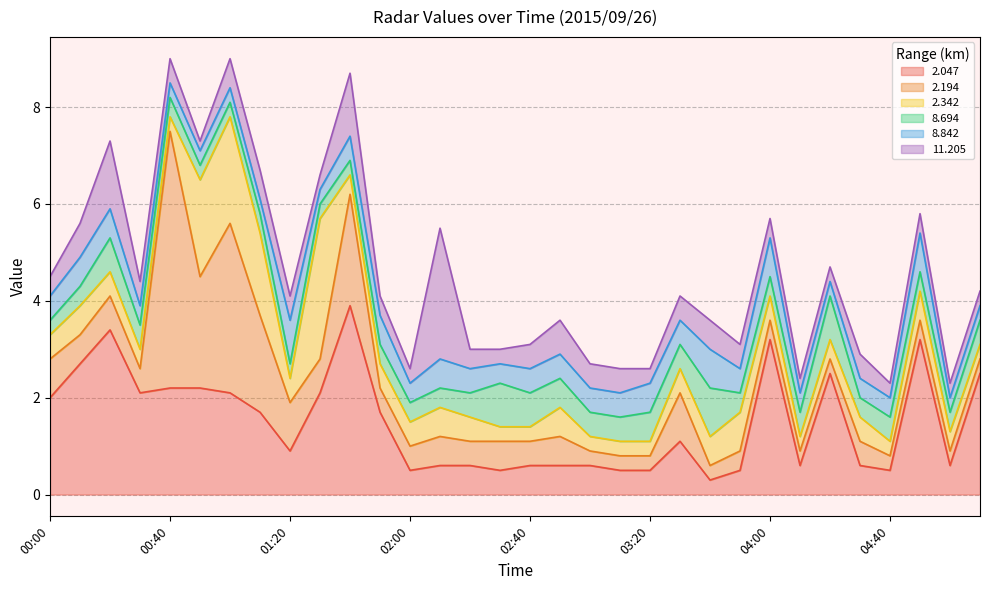

List the labels in order of 8.842 value, largest first.

01:20, 03:40, 04:00, 04:50, 00:10, 00:20, 01:50, 02:10, 03:20, 00:00, 01:40, 02:20, 02:40, 02:50, 03:00, 03:10, 03:30, 03:50, 00:30, 02:00, 02:30, 04:10, 04:30, 04:40, 00:40, 00:50, 01:00, 01:10, 01:30, 04:20, 05:00, 05:10